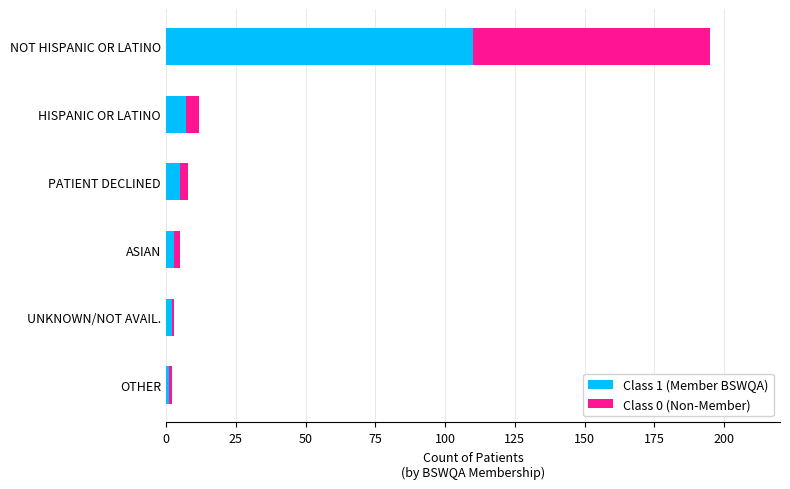

At which category is the sum across all series the highest?

NOT HISPANIC OR LATINO